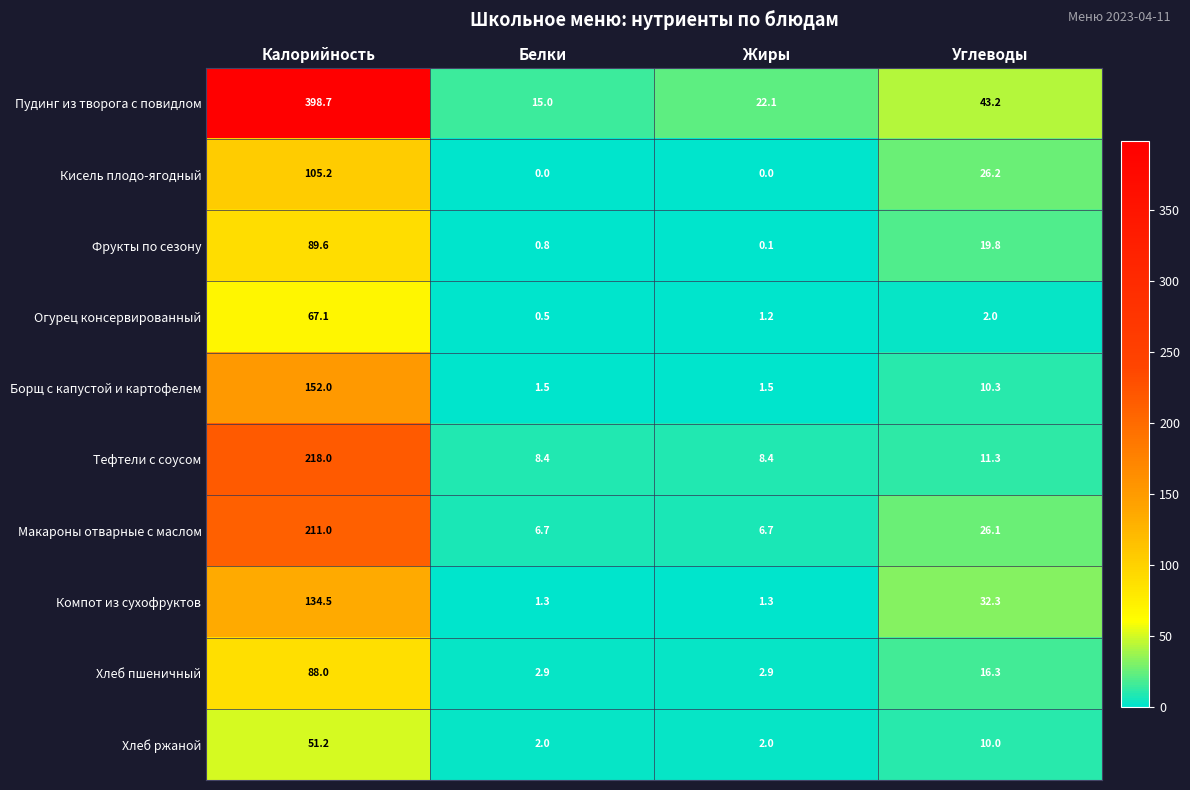

The Компот из сухофруктов series shows 0.3 at Жиры. True or false?

False